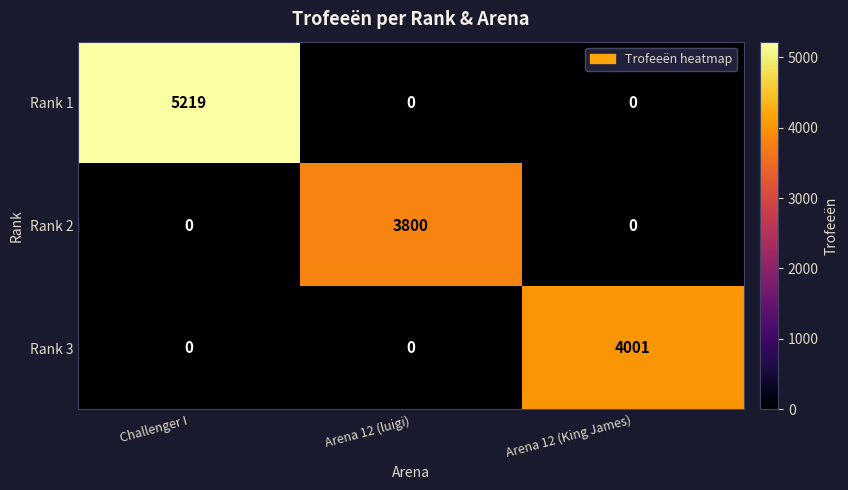

True or false: Rank 3 has a value of -1288 at Challenger I.

False